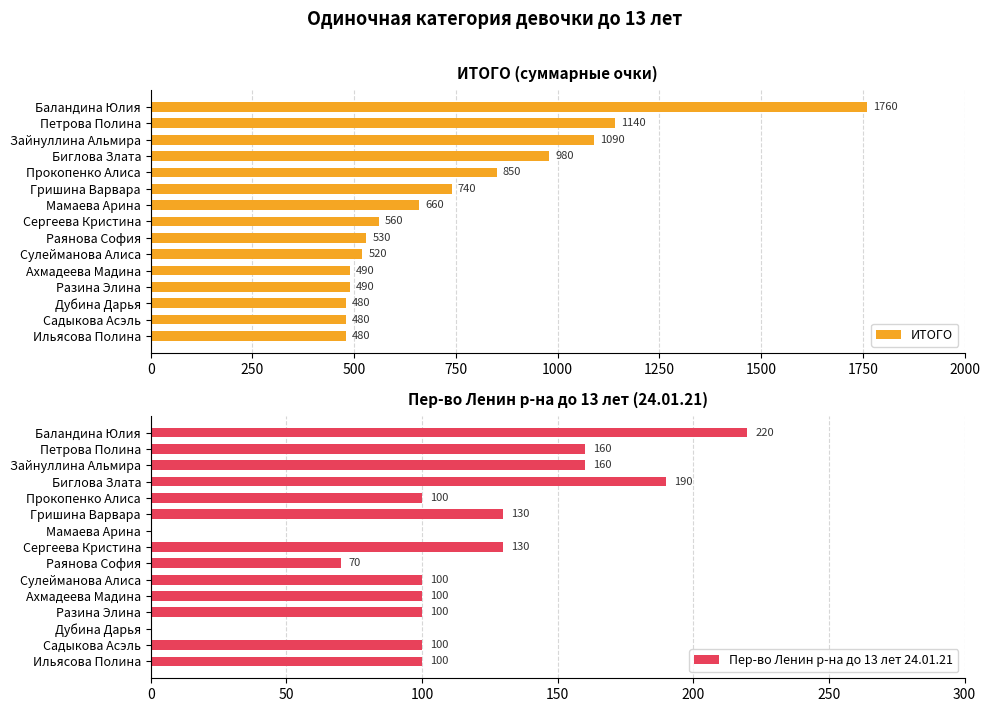

True or false: ИТОГО has a value of 490 at Разина Элина.

True